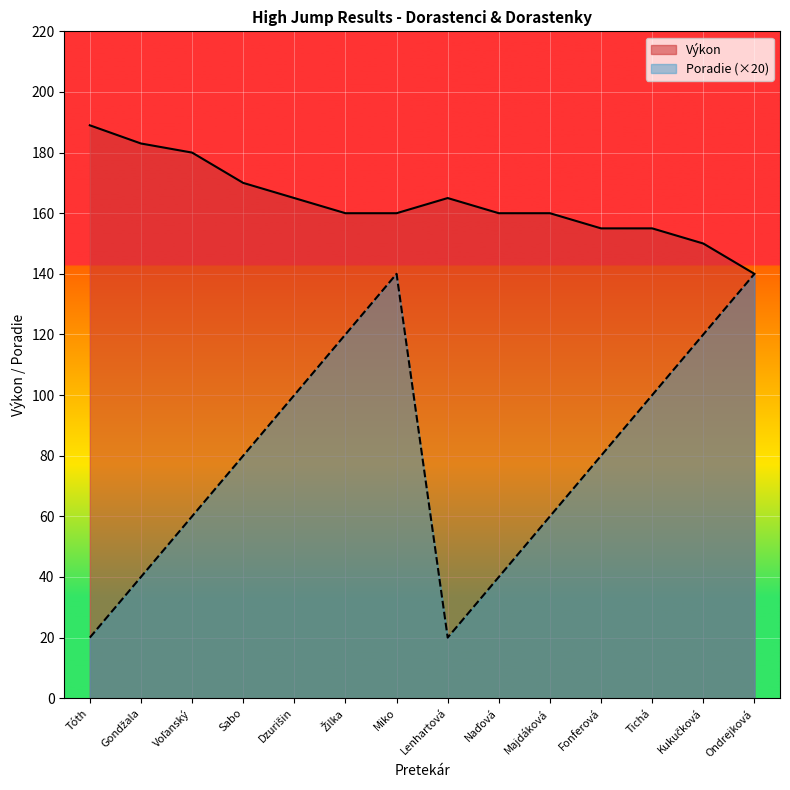

Which category has the highest value in the Výkon series?

Tóth